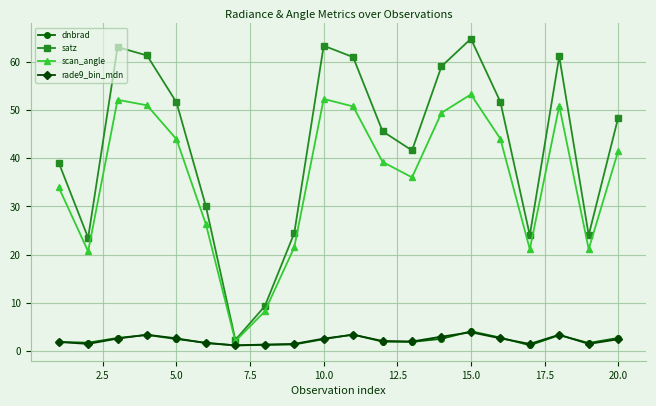

Which series has the largest range (max minus min)?

satz